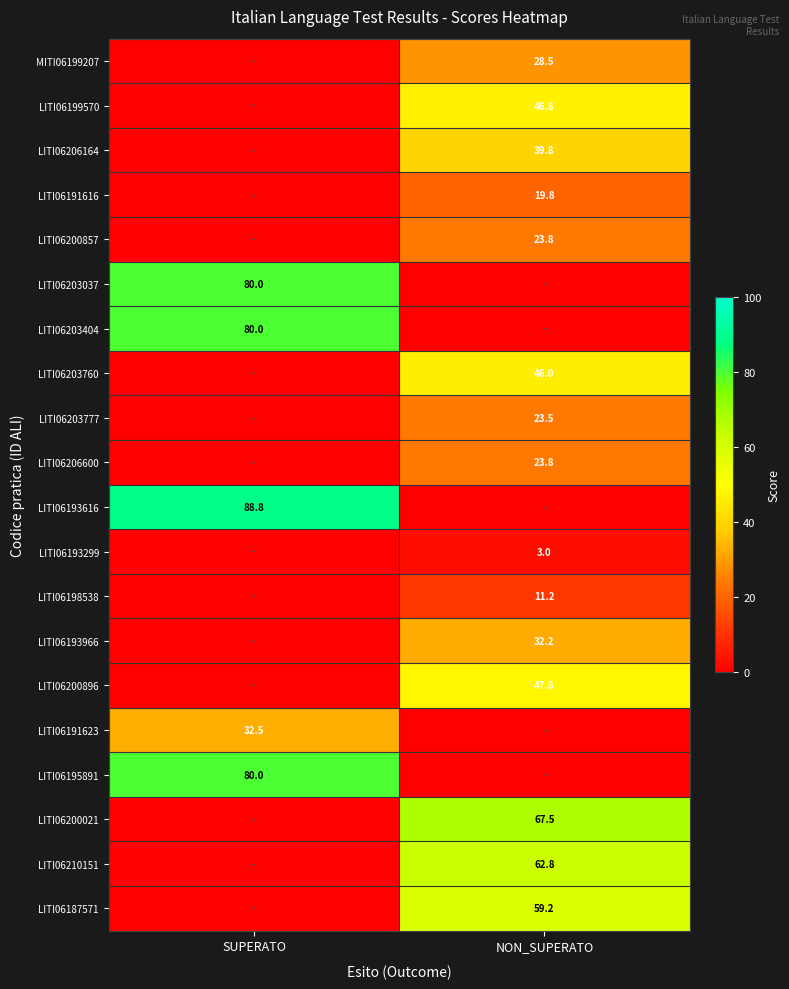

The LITI06198538 series shows 19.1 at NON_SUPERATO. True or false?

False